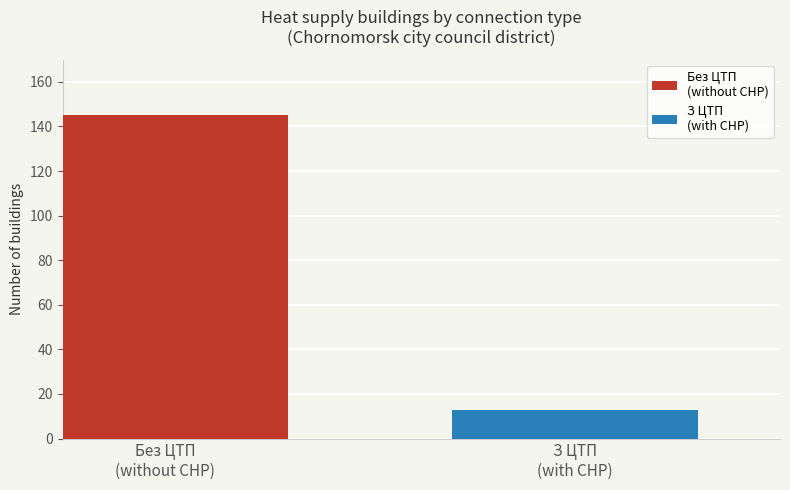

What is the maximum value shown in the chart?

145